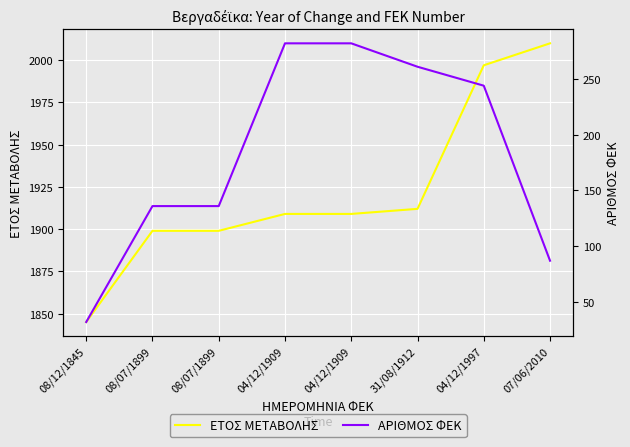

How many lines are shown in the chart?

2